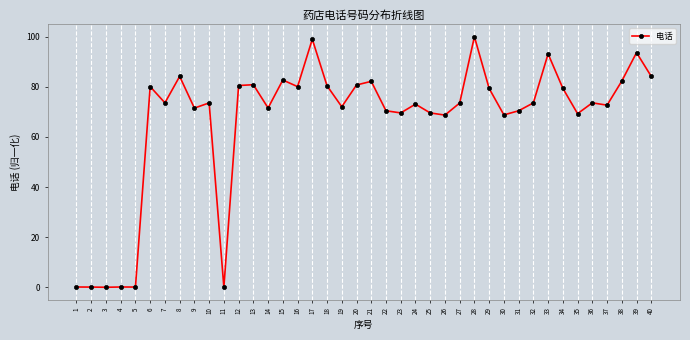

The value at 30 is 115.1. True or false?

False